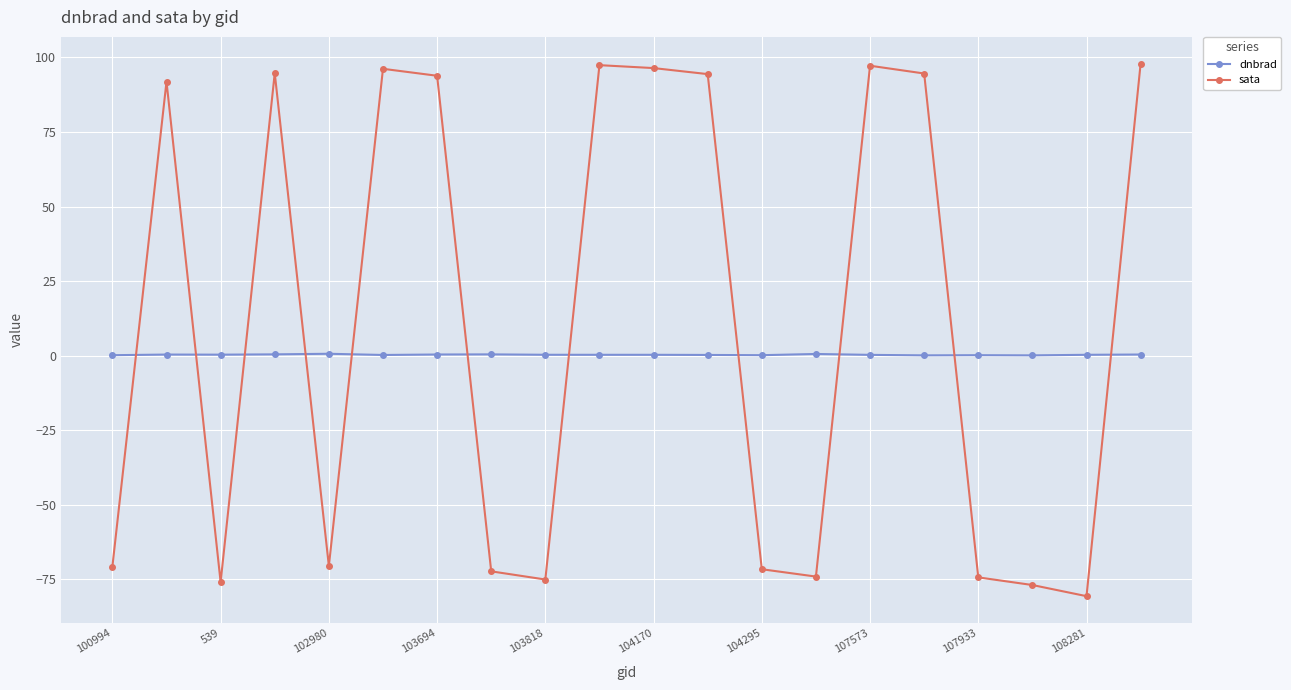

True or false: dnbrad has more than 2 points higher than both neighbors.

True